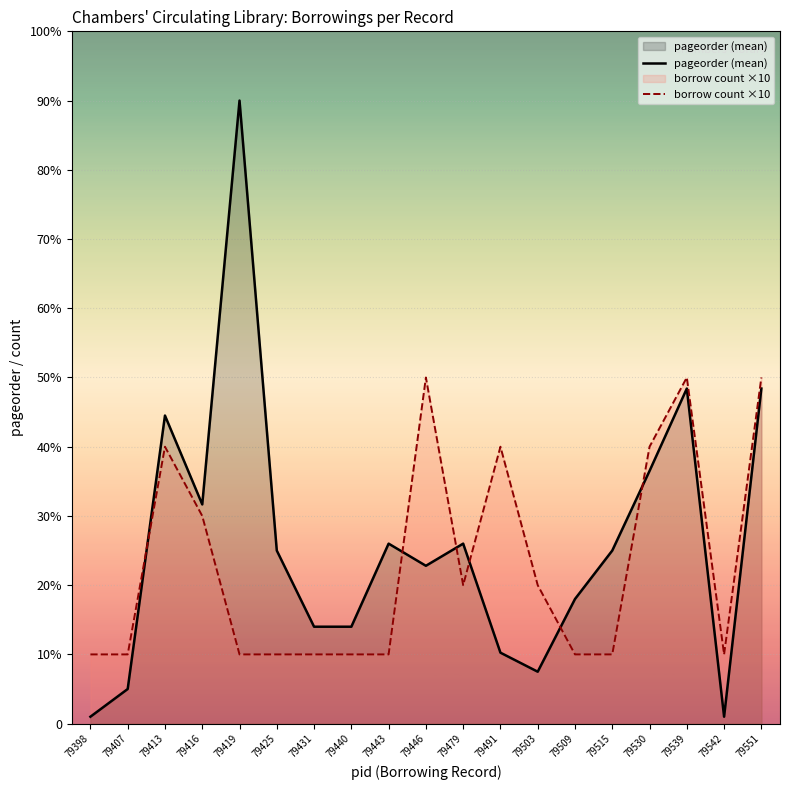

Does the chart display data point markers on the line(s)?

No